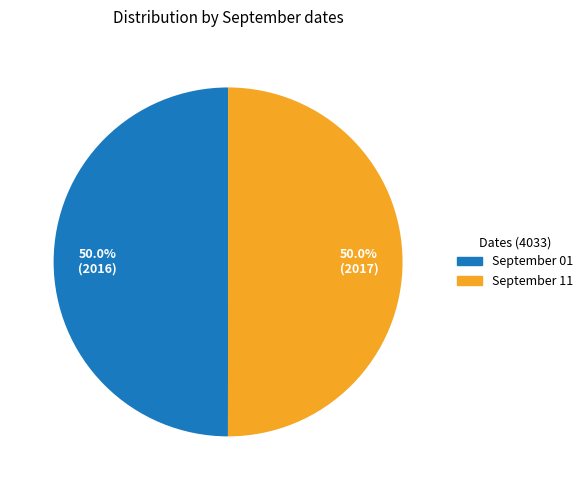

Count the number of slices in the pie.

2